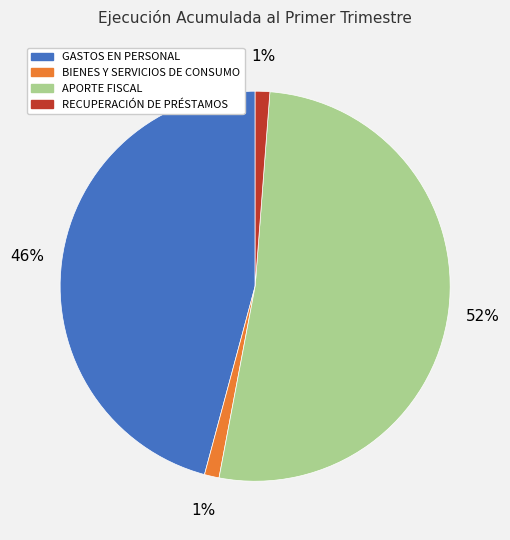

Is there any slice that represents more than half of the pie?

Yes